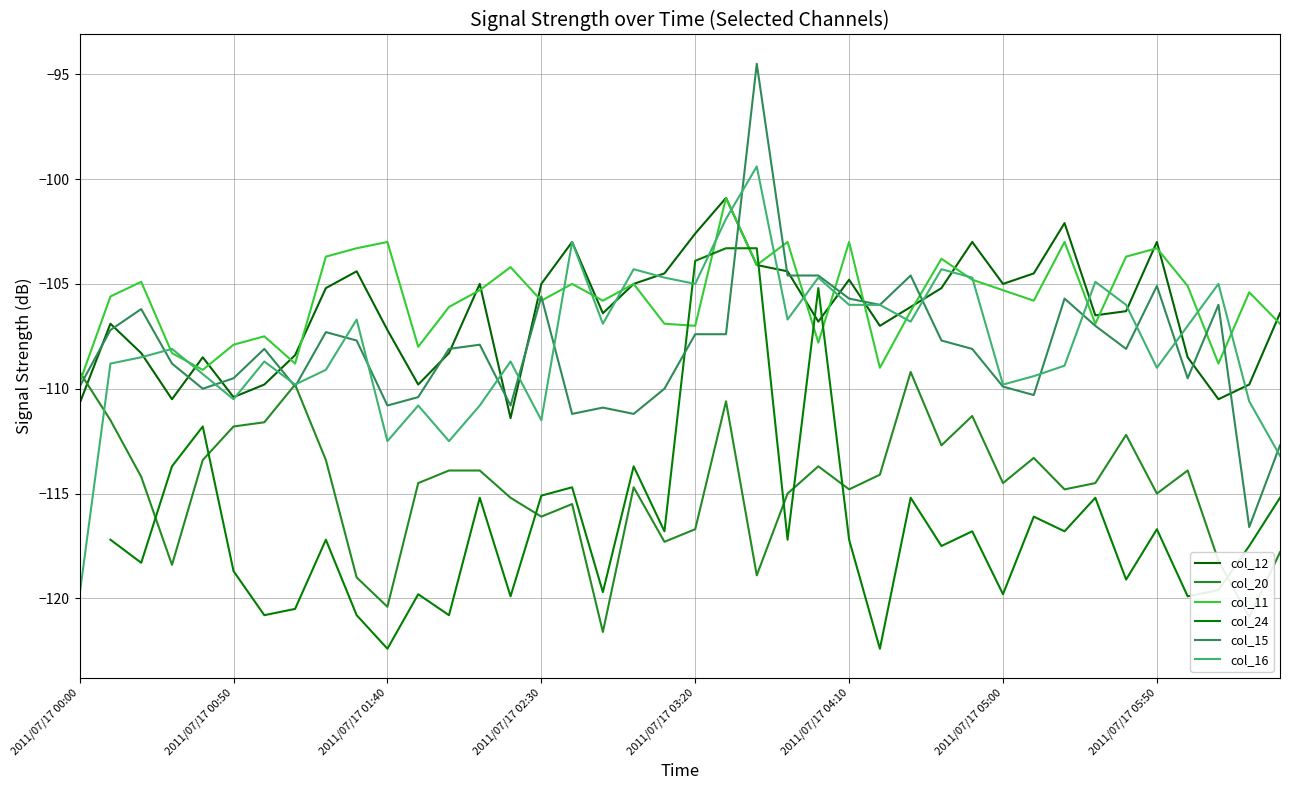

How many data points in col_24 are above -117?

18